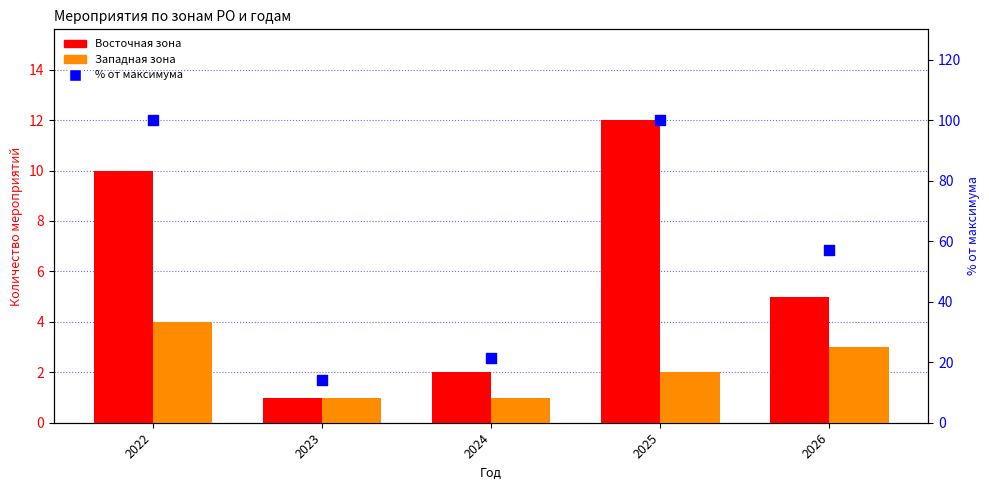

Which series has the largest Y range (max minus min)?

% от максимума